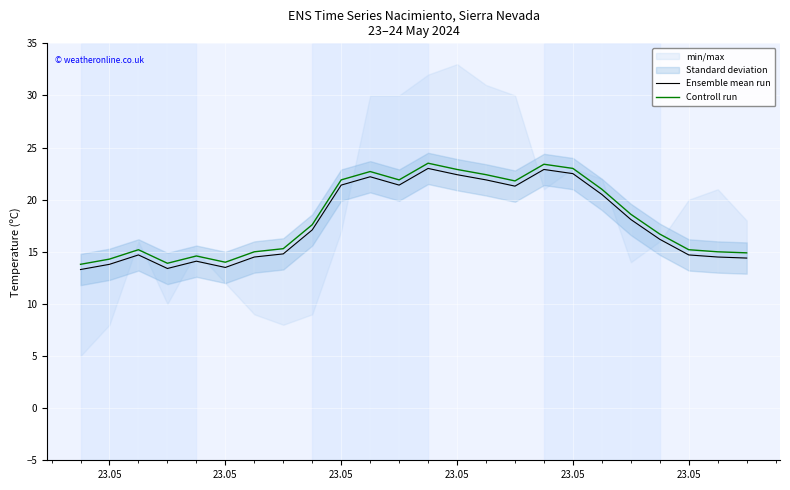

At how many categories does at least one series exceed 22?

6